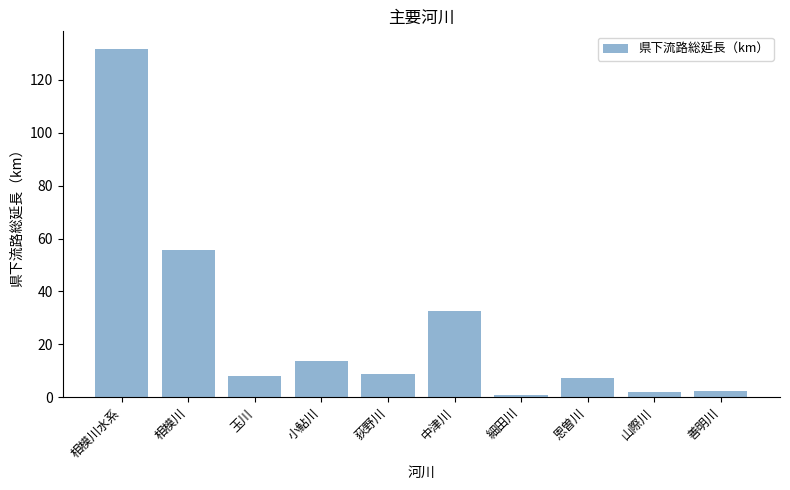

Approximately how many times larger is the value at 中津川 compared to 小鮎川?

2.4